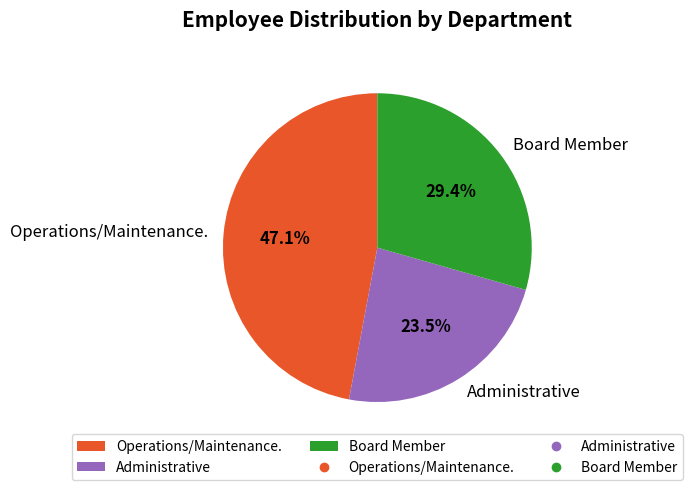

What is the total percentage of Administrative and Operations/Maintenance.?

70.6%